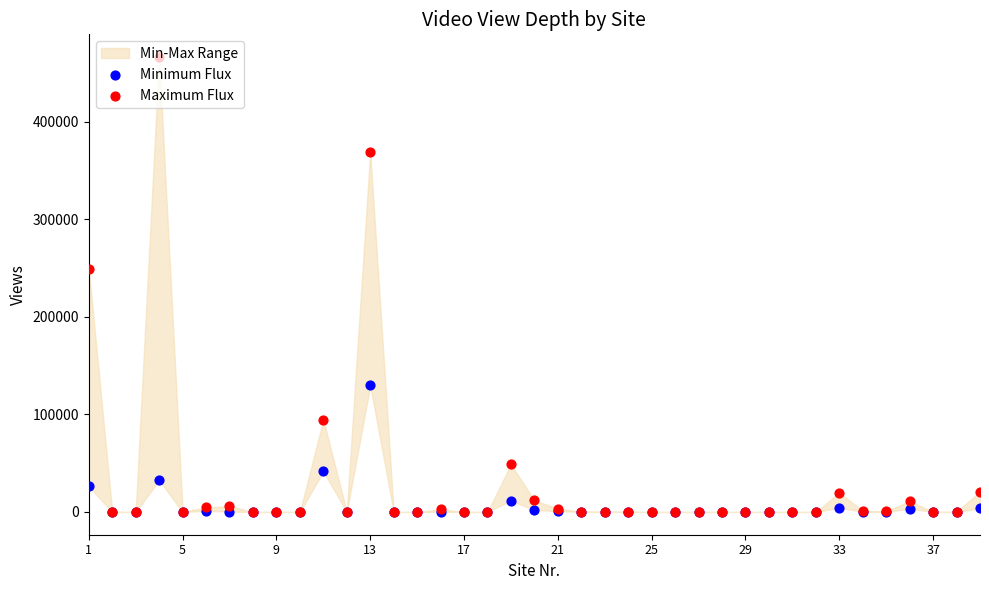

Which series has the widest spread of Y values?

Maximum Flux